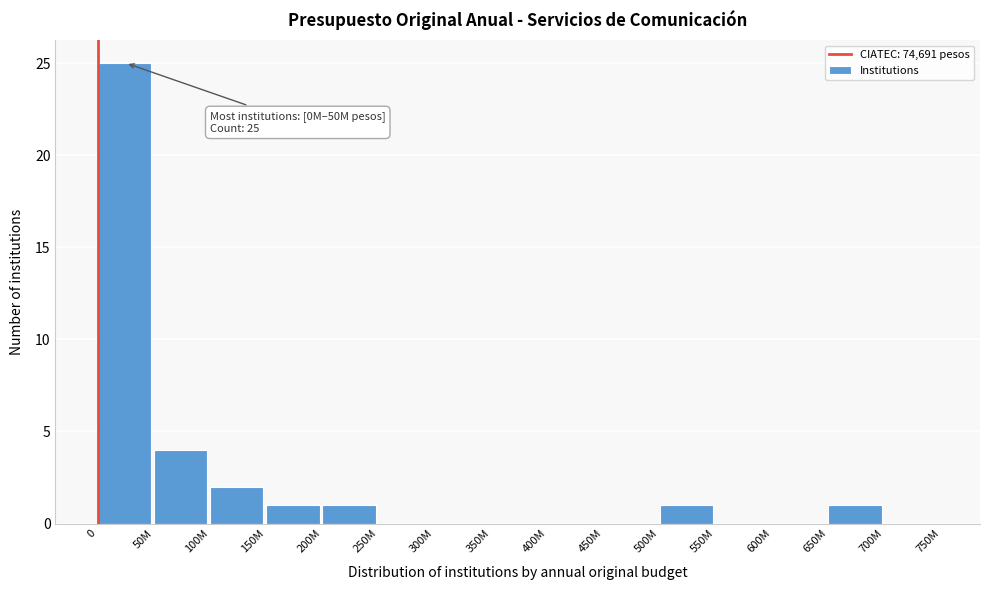

Reading right to left, transcribe all the data shown in this chart.

700M=0	650M=1	600M=0	550M=0	500M=1	450M=0	400M=0	350M=0	300M=0	250M=0	200M=1	150M=1	100M=2	50M=4	0=25